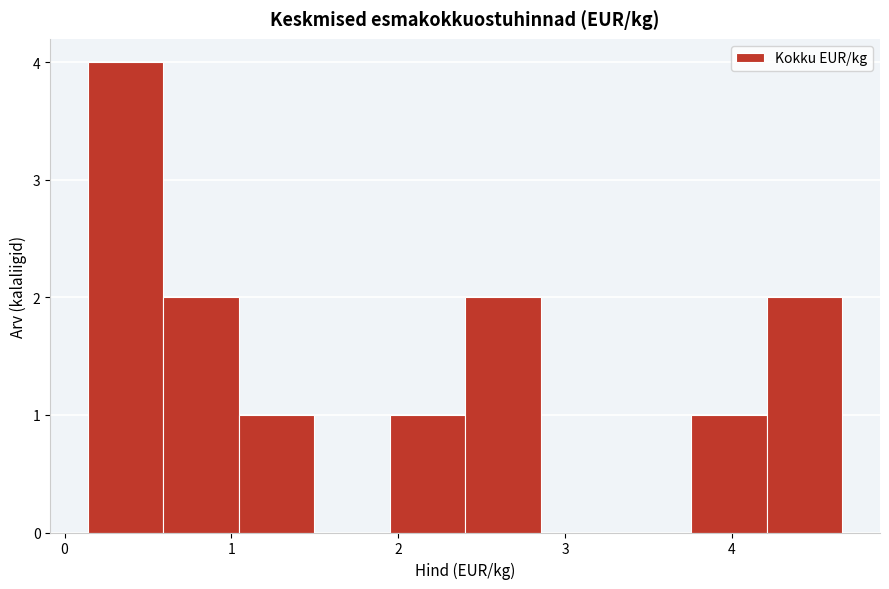

Over which range of the x-axis is the bar tallest?

0.1 to 0.6